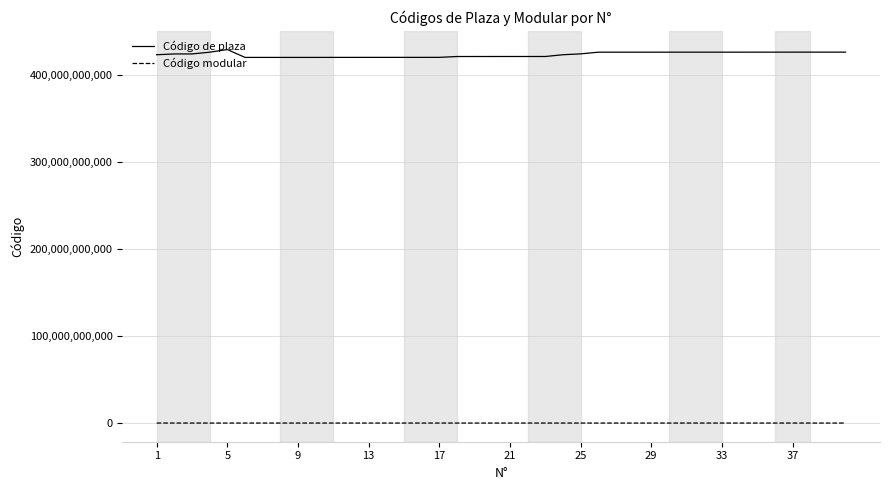

True or false: Código de plaza and Código modular cross at least once.

False